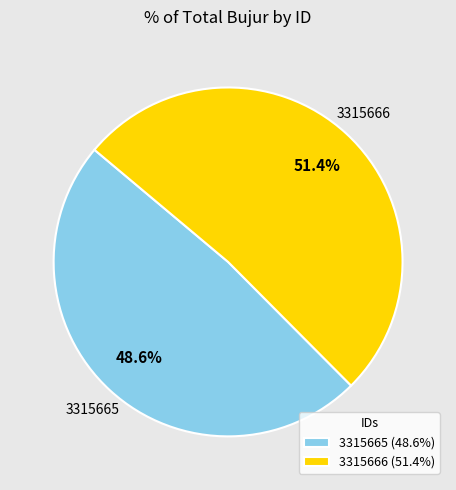

What is the majority slice?

3315666